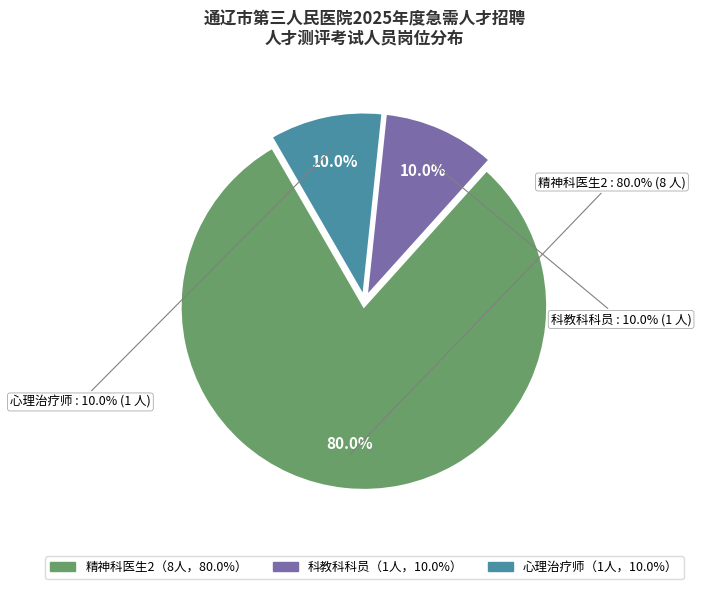

Is there a majority slice in this chart?

Yes